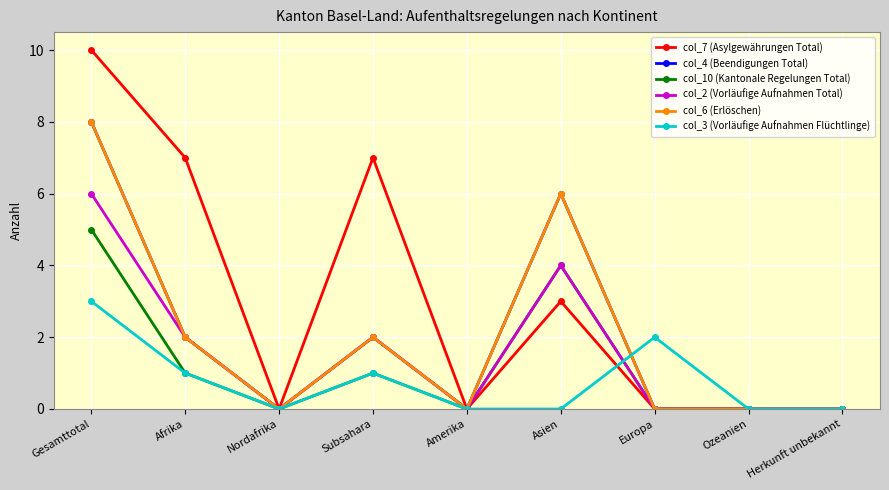

Is it true that col_4 (Beendigungen Total) equals 0 at Herkunft unbekannt?

True